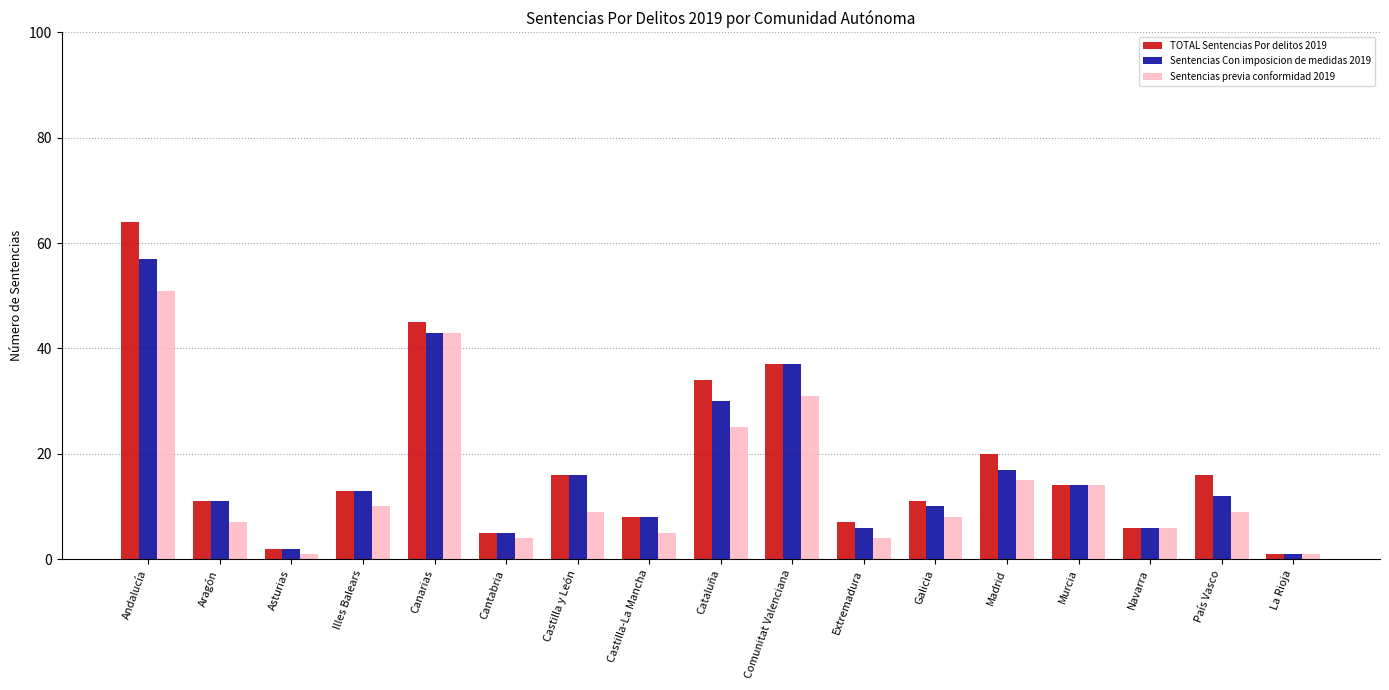

Which series has the largest total across all categories?

TOTAL Sentencias Por delitos 2019